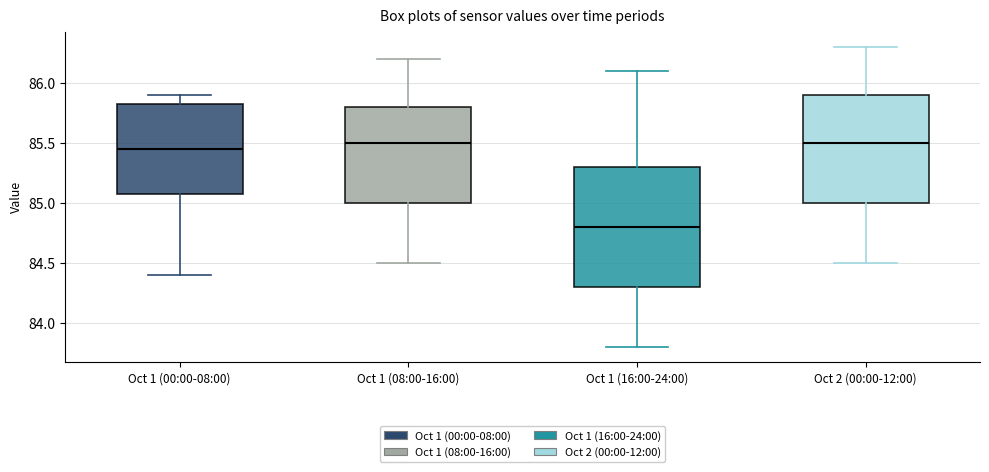

Reading left to right, read every box against the y-axis: the position of its median line, the range the box covers, and the ends of its whiskers. The values are not printed on the chart, so give them approximately, as read against the axis.

Oct 1 (00:00-08:00): median 85.45, box 85.10 to 85.85, whiskers 84.40 to 85.90
Oct 1 (08:00-16:00): median 85.50, box 85.00 to 85.80, whiskers 84.50 to 86.20
Oct 1 (16:00-24:00): median 84.80, box 84.30 to 85.30, whiskers 83.80 to 86.10
Oct 2 (00:00-12:00): median 85.50, box 85.00 to 85.90, whiskers 84.50 to 86.30